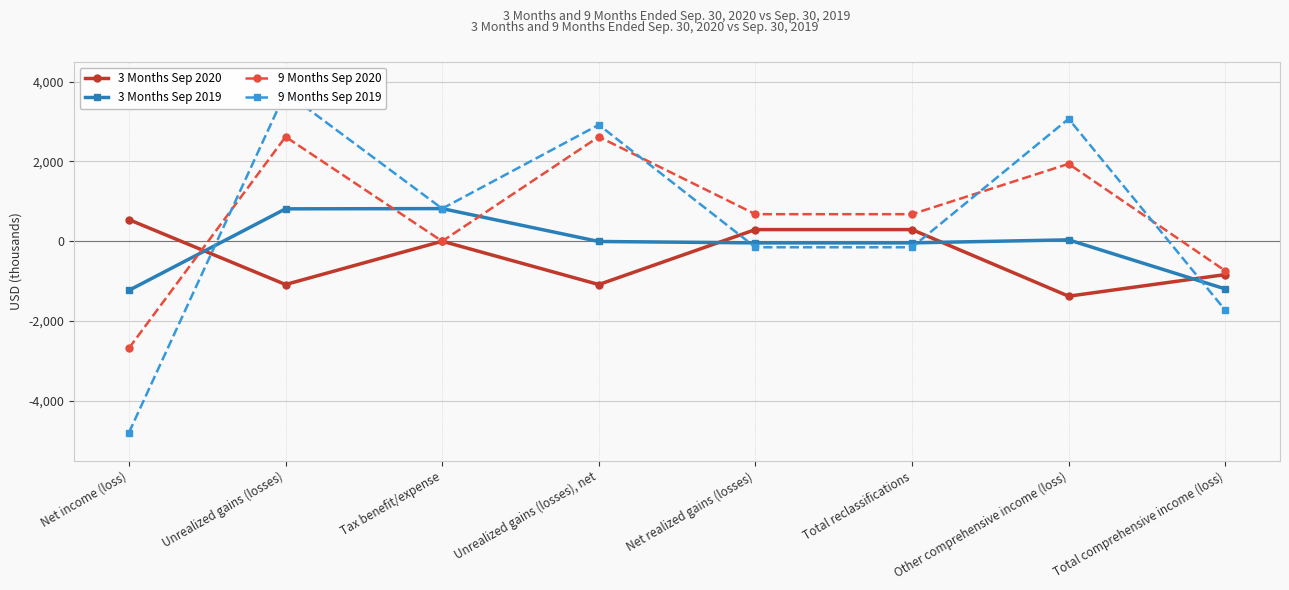

What is the label of the 3rd point from the right?

Total reclassifications